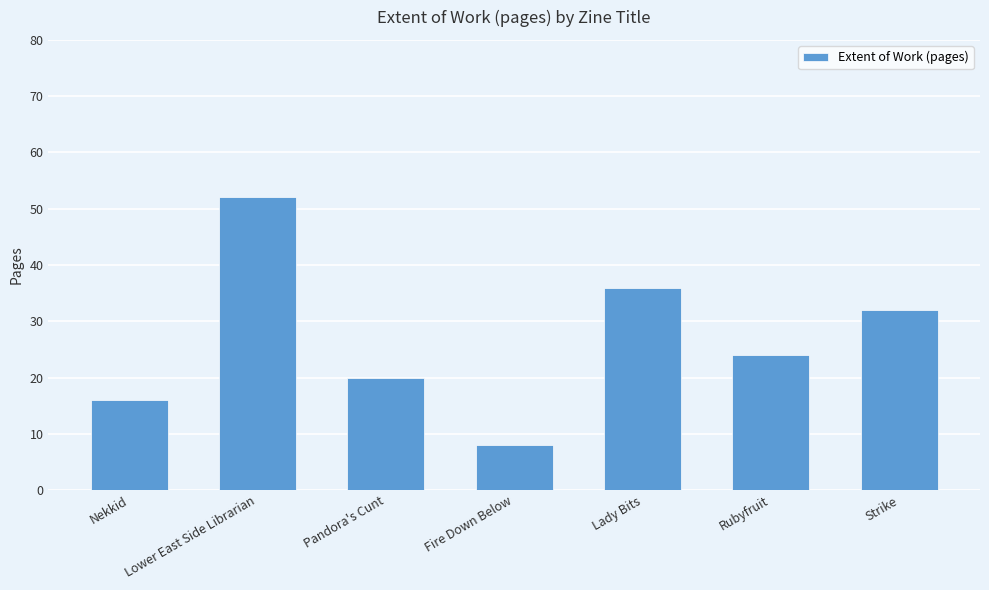

Which has a higher value, Lower East Side Librarian or Fire Down Below?

Lower East Side Librarian